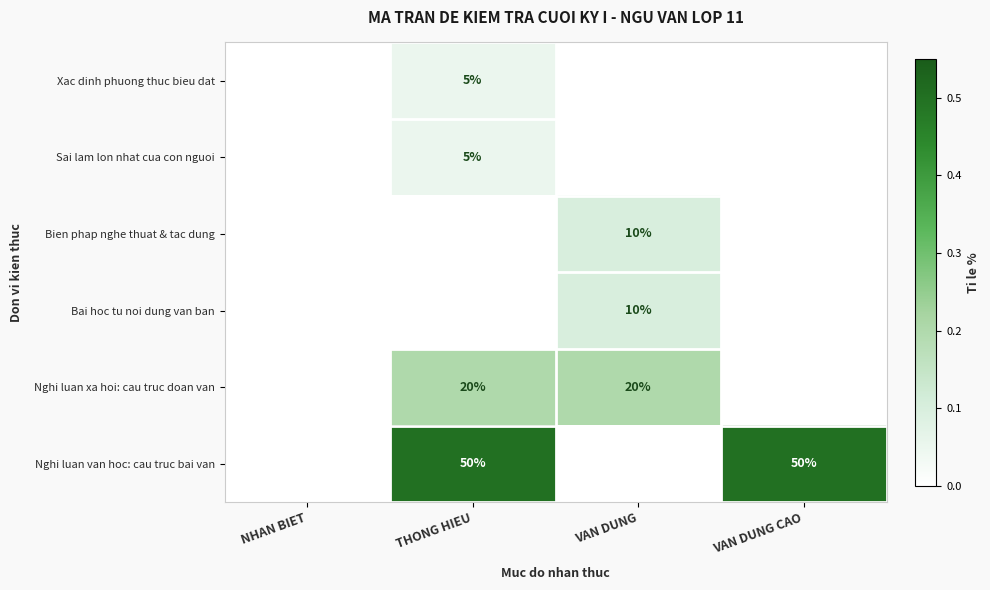

At which label is Nghi luan van hoc: cau truc bai van closest to 0?

NHAN BIET